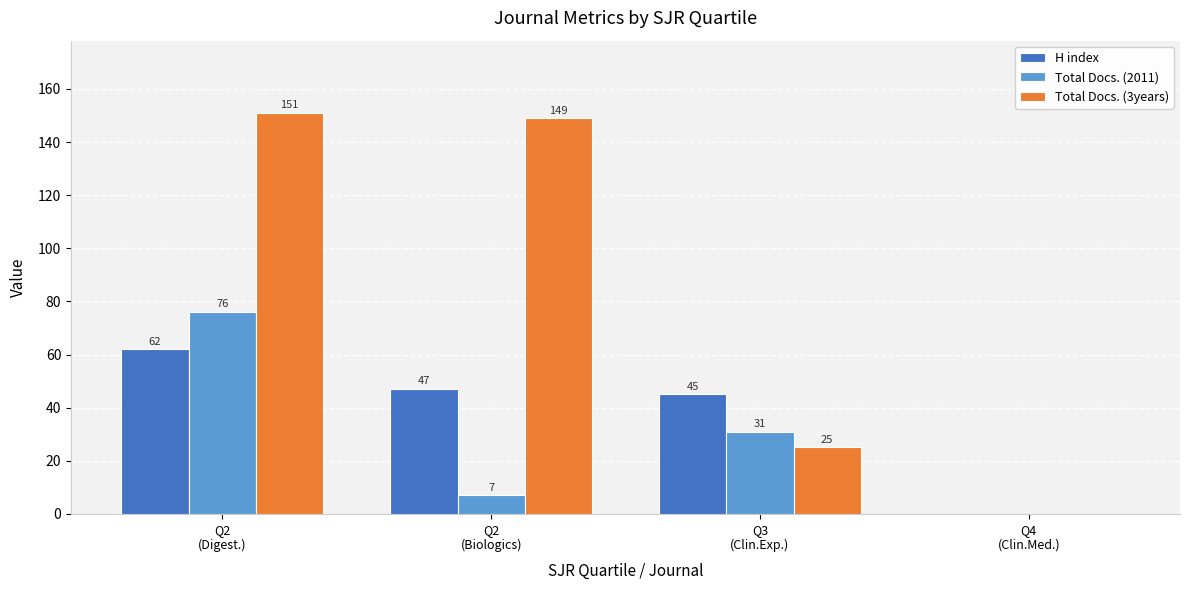

Which series has the largest total across all categories?

Total Docs. (3years)